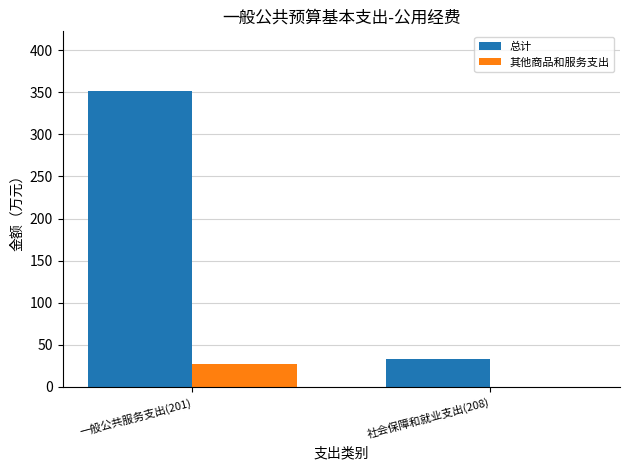

Where is 总计 nearest to the value 192?

社会保障和就业支出(208)